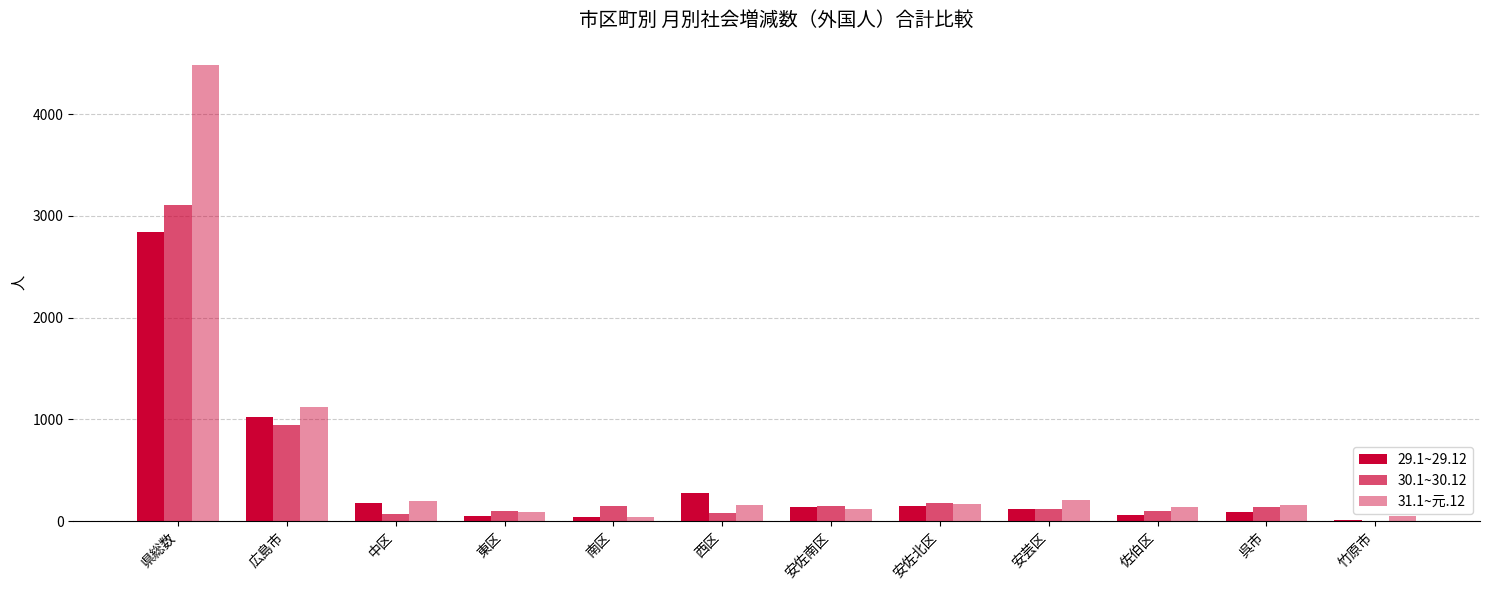

Does the chart contain stacked bars?

No